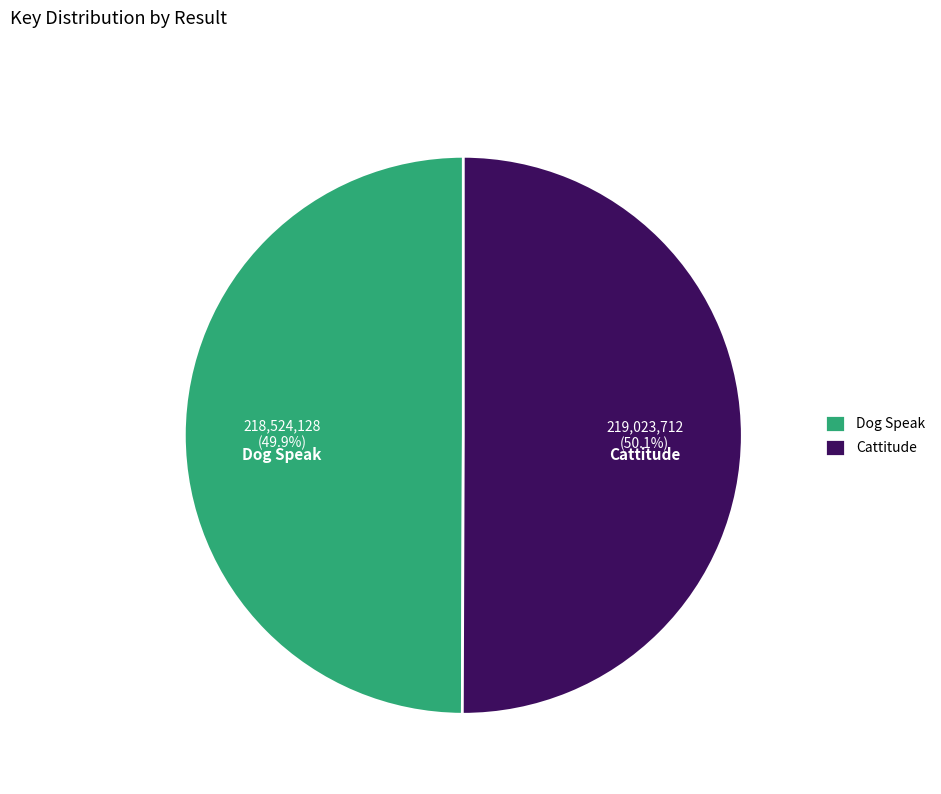

What percentage do Dog Speak and Cattitude together represent?

100.0%